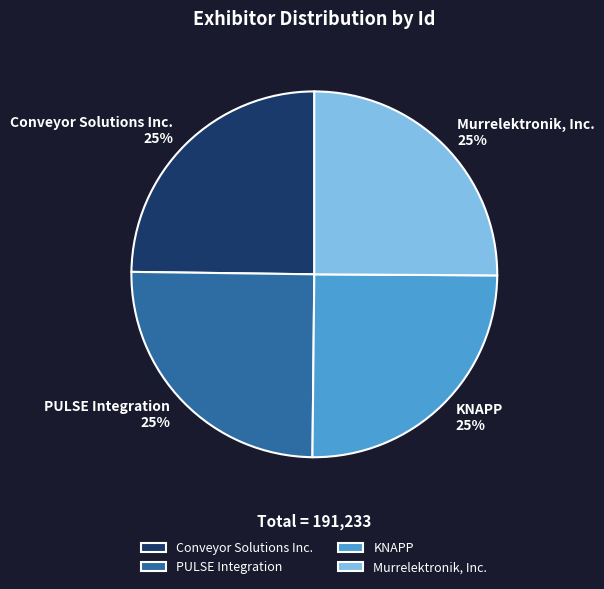

What is the ratio of the value at PULSE Integration to the value at Murrelektronik, Inc.?

1.0